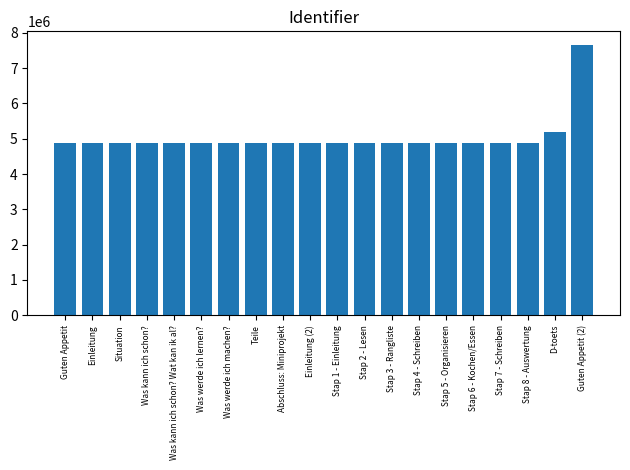

Count the number of data series in this chart.

1